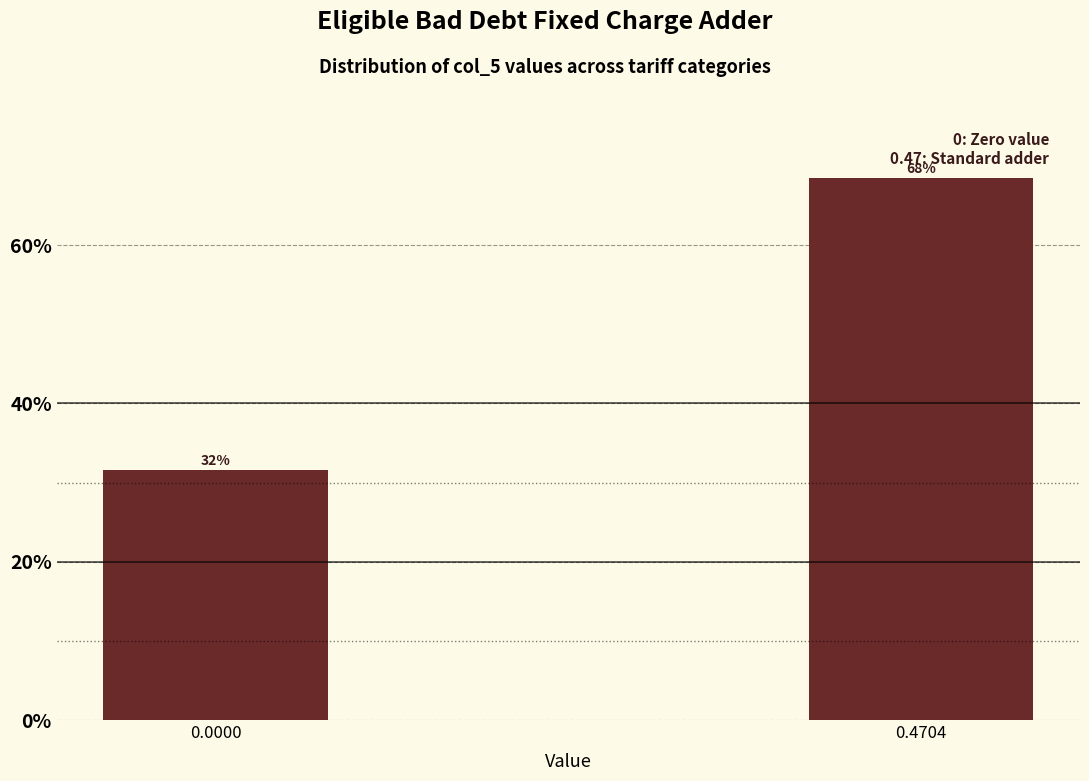

Are the bars horizontal?

No